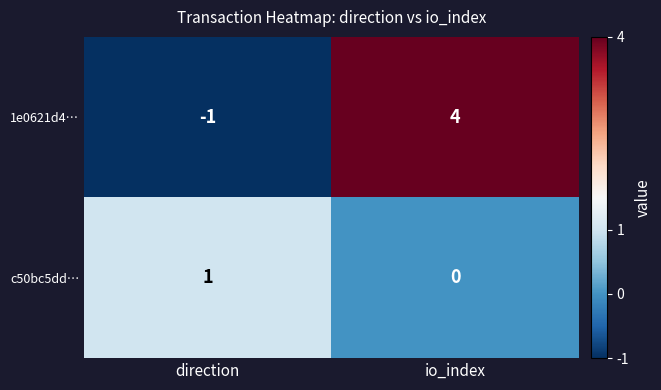

Which label corresponds to the largest value in the chart?

io_index